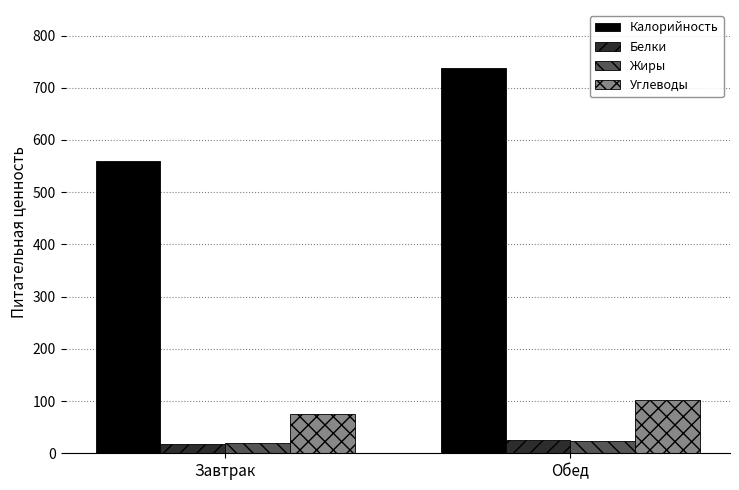

Between Завтрак and Обед, which series saw the biggest shift?

Калорийность